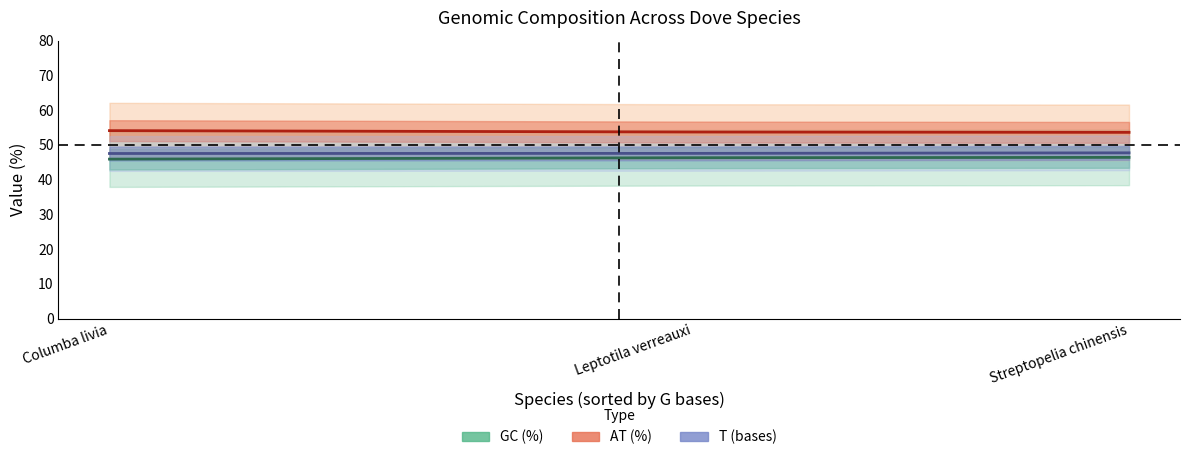

What position from the right is Streptopelia chinensis?

1